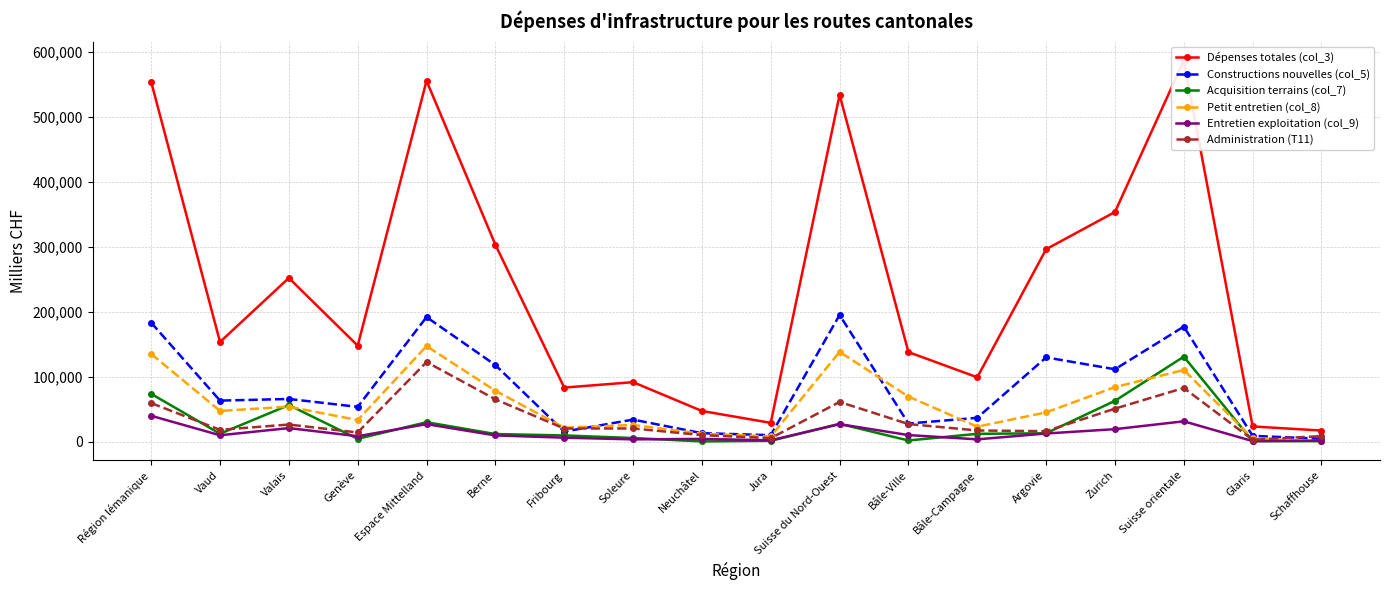

Where is Acquisition terrains (col_7) nearest to the value 65957?

Zurich